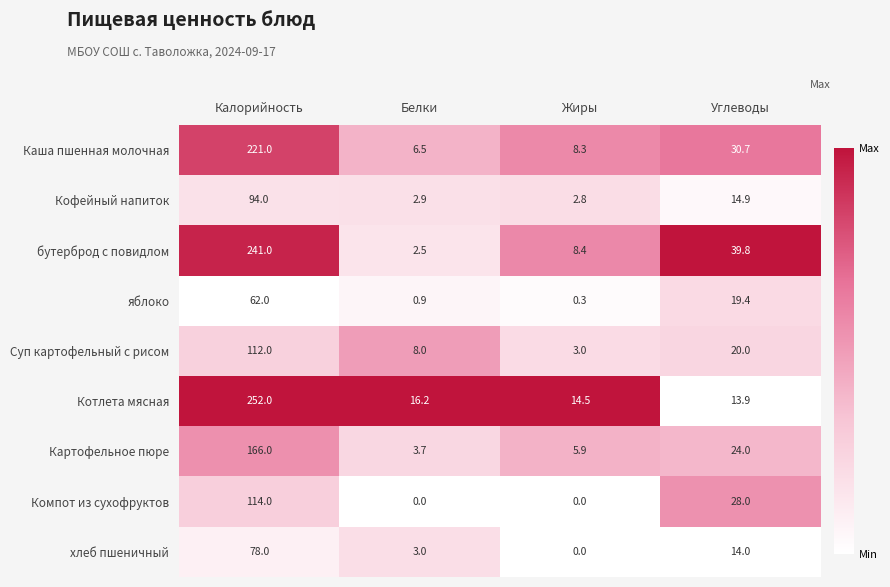

Rank the categories by Картофельное пюре value from lowest to highest.

Белки, Жиры, Углеводы, Калорийность